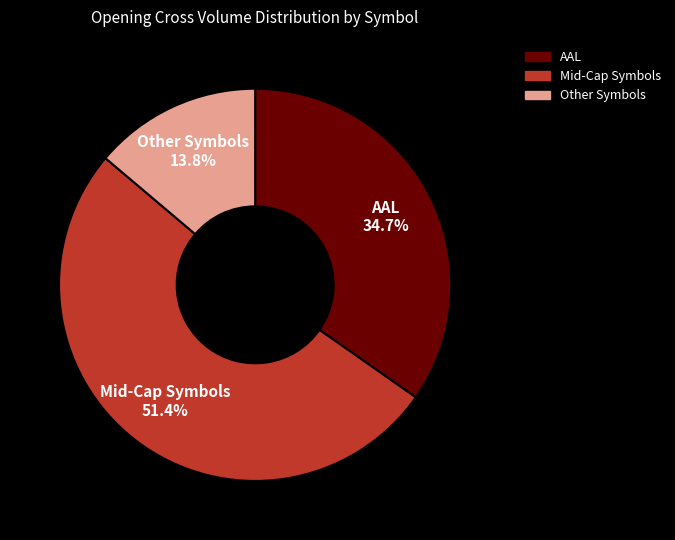

Count the number of slices in the pie.

3